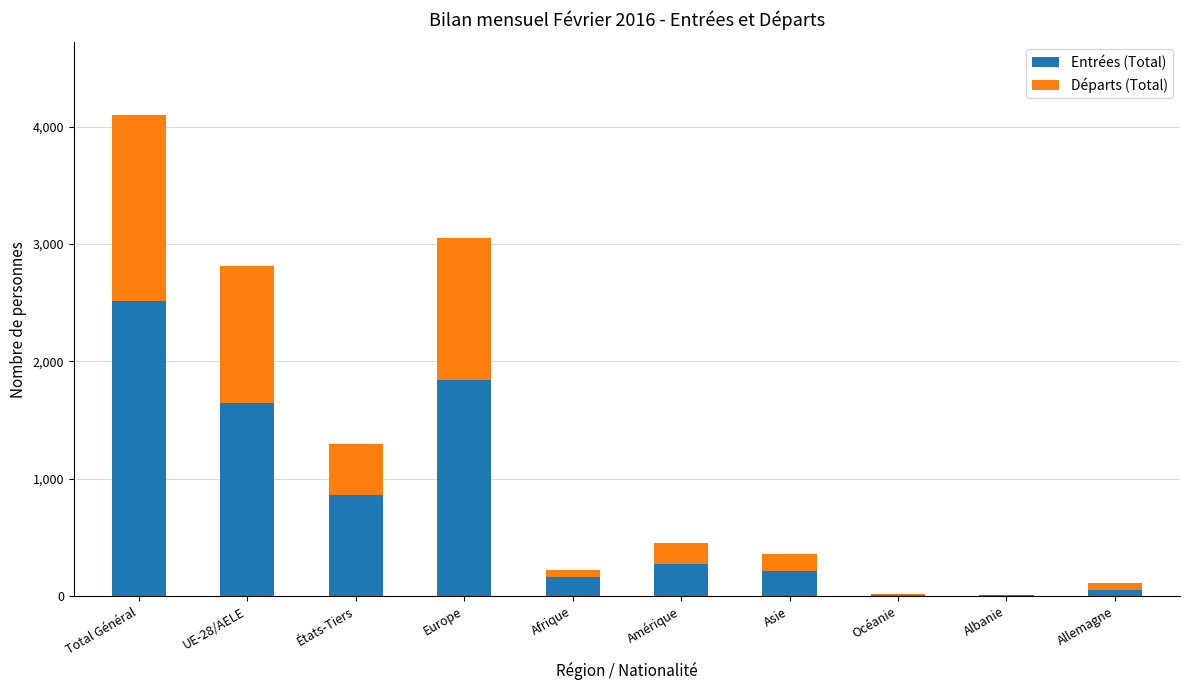

Are the bars horizontal?

No